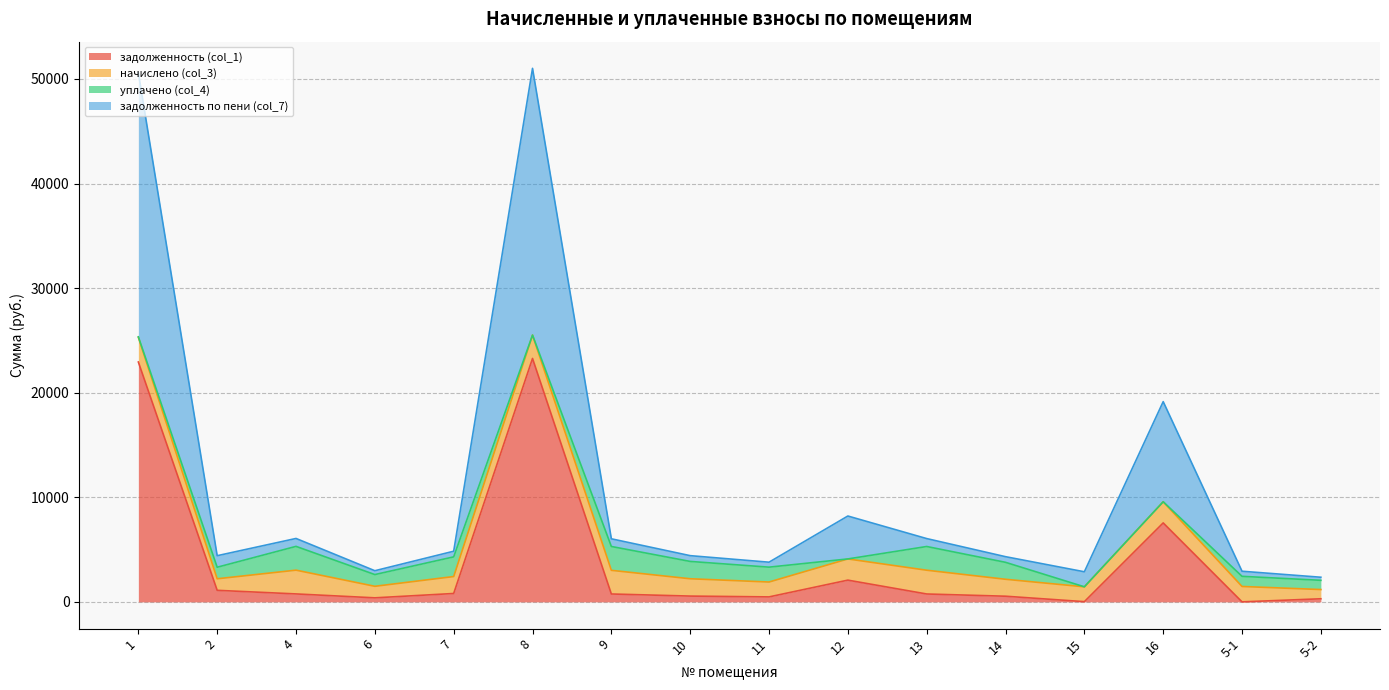

Does the chart have visible grid lines?

Yes